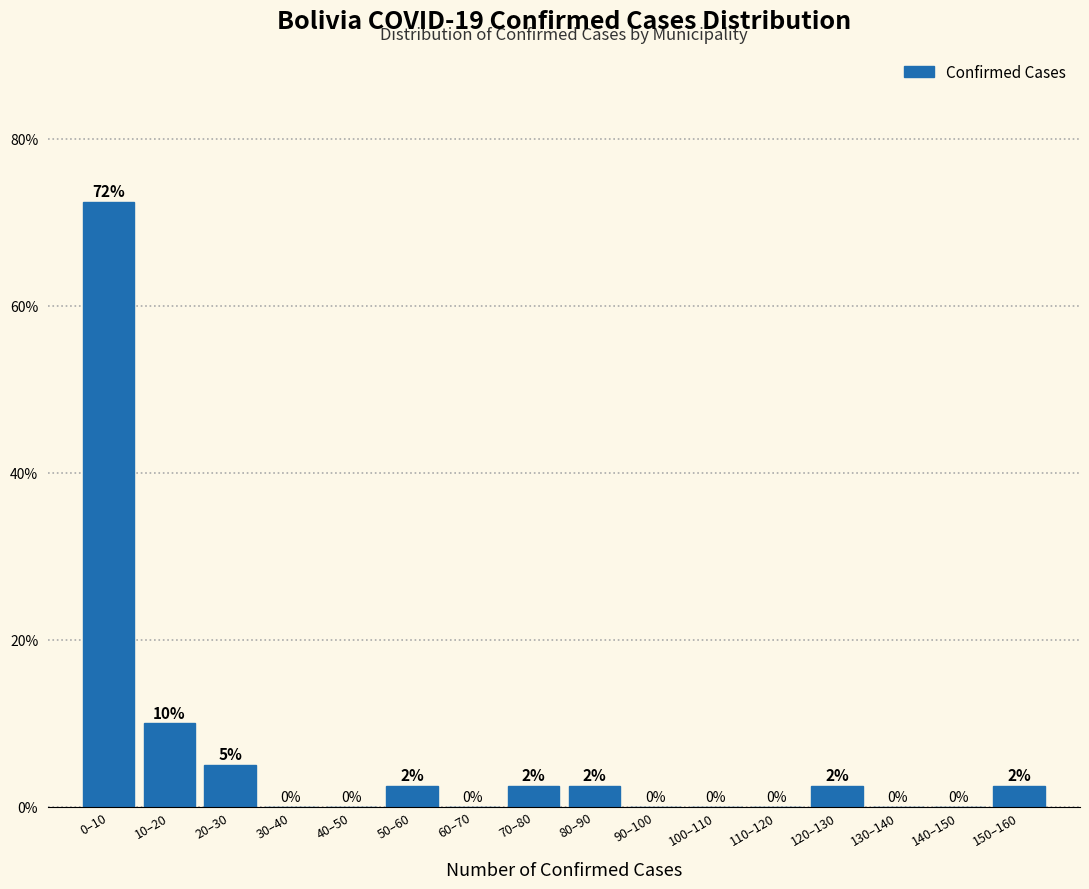

At which label does the data first exceed 2?

0–10